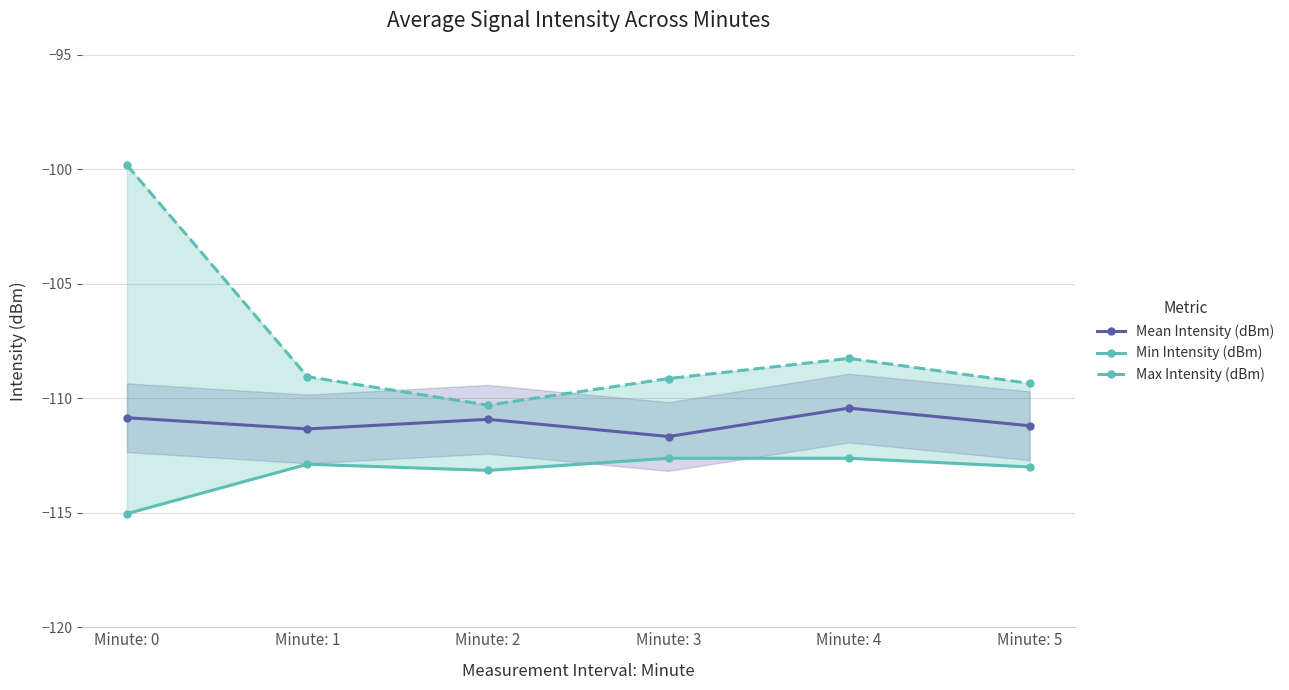

Where does the Max Intensity (dBm) series first go above -109?

Minute: 0